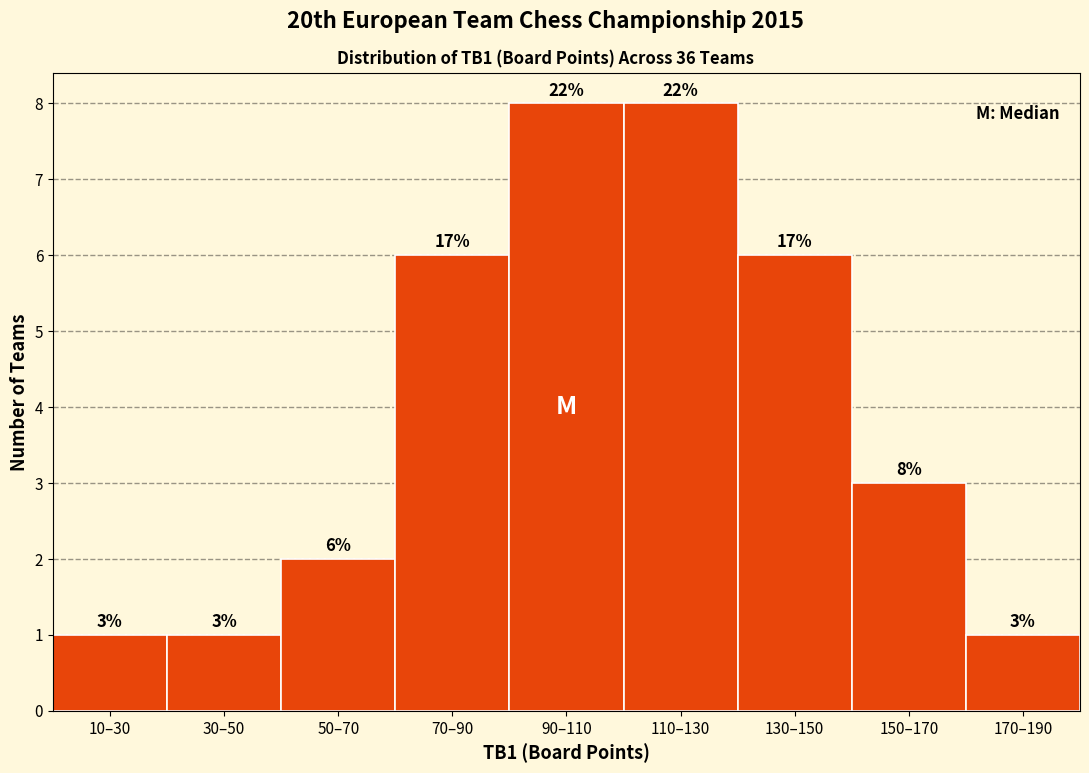

Reading left to right, transcribe all the data shown in this chart.

1	1	2	6	8	8	6	3	1